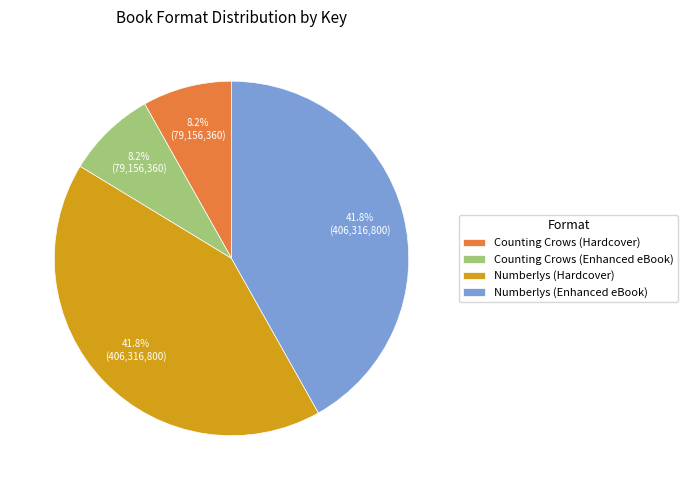

To the nearest percent, what is the average slice percentage?

25%